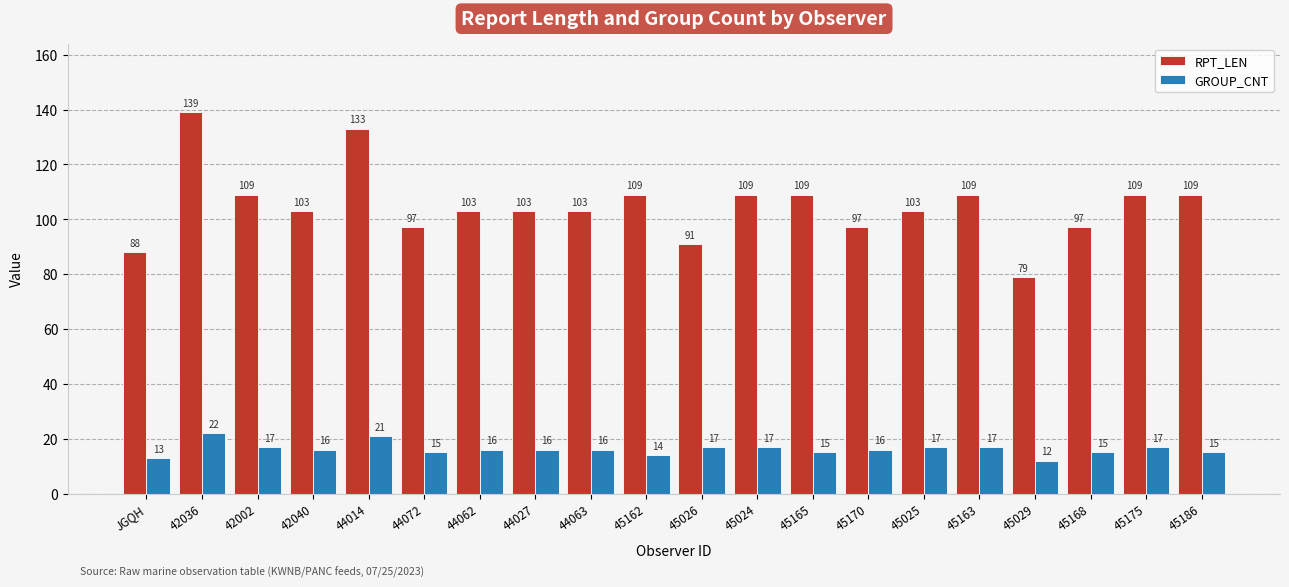

Reading left to right, extract all data points from this chart.

RPT_LEN: JGQH=88	42036=139	42002=109	42040=103	44014=133	44072=97	44062=103	44027=103	44063=103	45162=109	45026=91	45024=109	45165=109	45170=97	45025=103	45163=109	45029=79	45168=97	45175=109	45186=109
GROUP_CNT: JGQH=13	42036=22	42002=17	42040=16	44014=21	44072=15	44062=16	44027=16	44063=16	45162=14	45026=17	45024=17	45165=15	45170=16	45025=17	45163=17	45029=12	45168=15	45175=17	45186=15